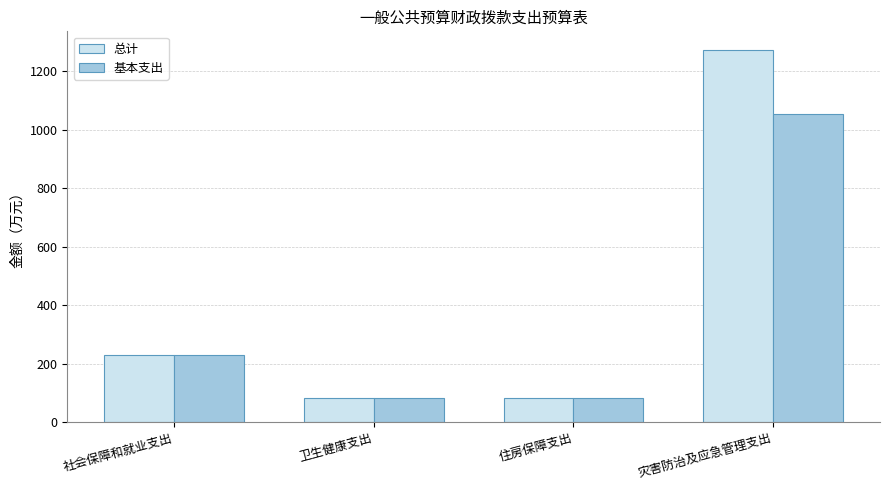

List the series in order of their peak value, lowest first.

基本支出, 总计